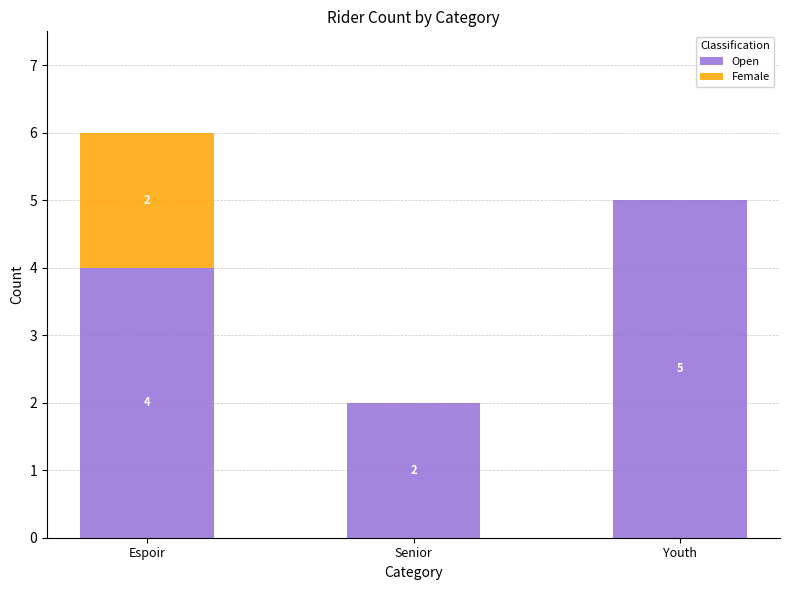

The value of Open at Senior is 1. True or false?

False